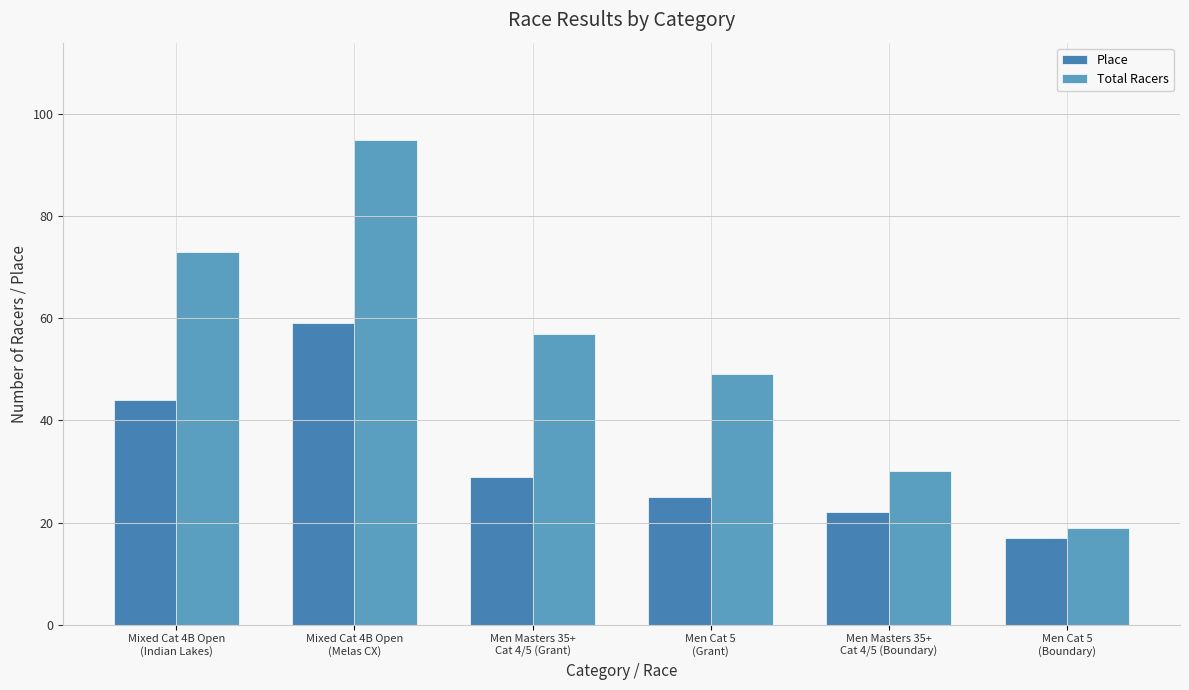

Which series changed the most between Mixed Cat 4B Open
(Indian Lakes) and Men Masters 35+
Cat 4/5 (Grant)?

Total Racers